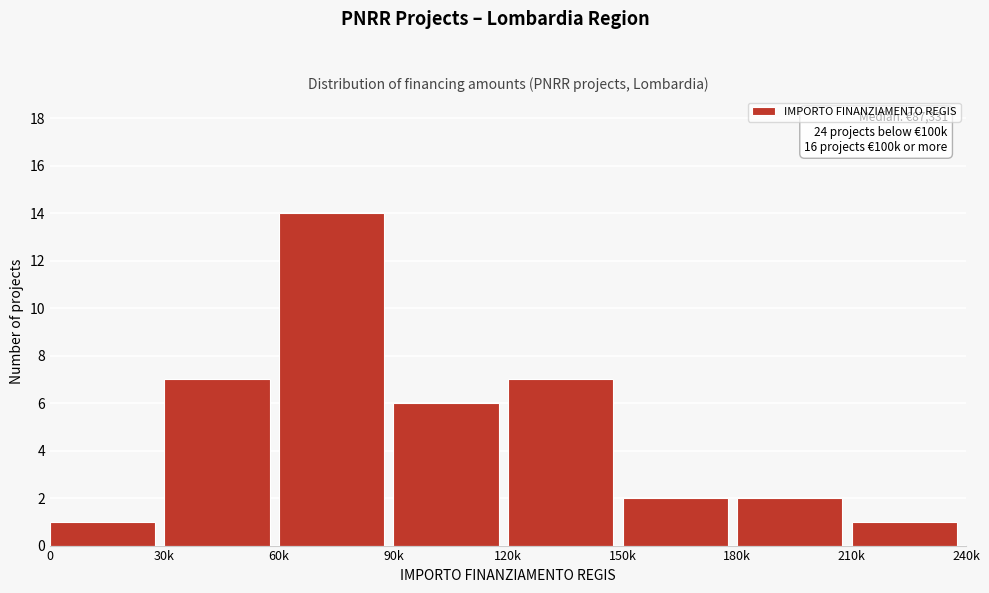

Reading left to right, transcribe all the data shown in this chart.

1	7	14	6	7	2	2	1